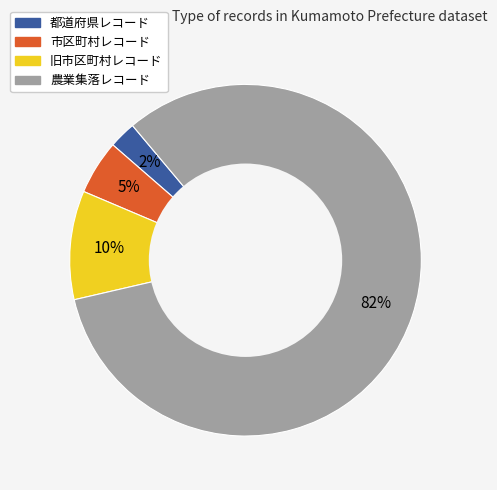

True or false: 旧市区町村レコード accounts for 10% of the total.

True